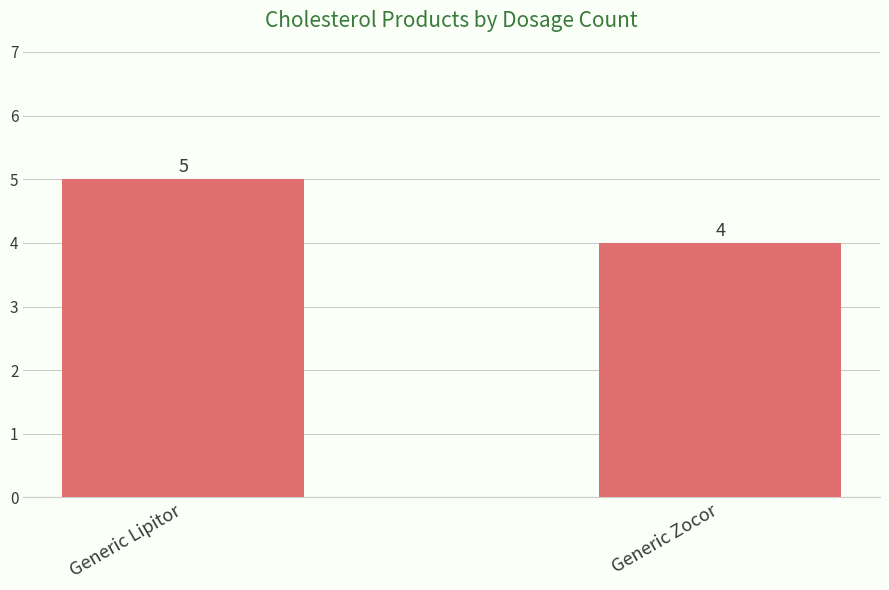

Which has a higher value, Generic Lipitor or Generic Zocor?

Generic Lipitor